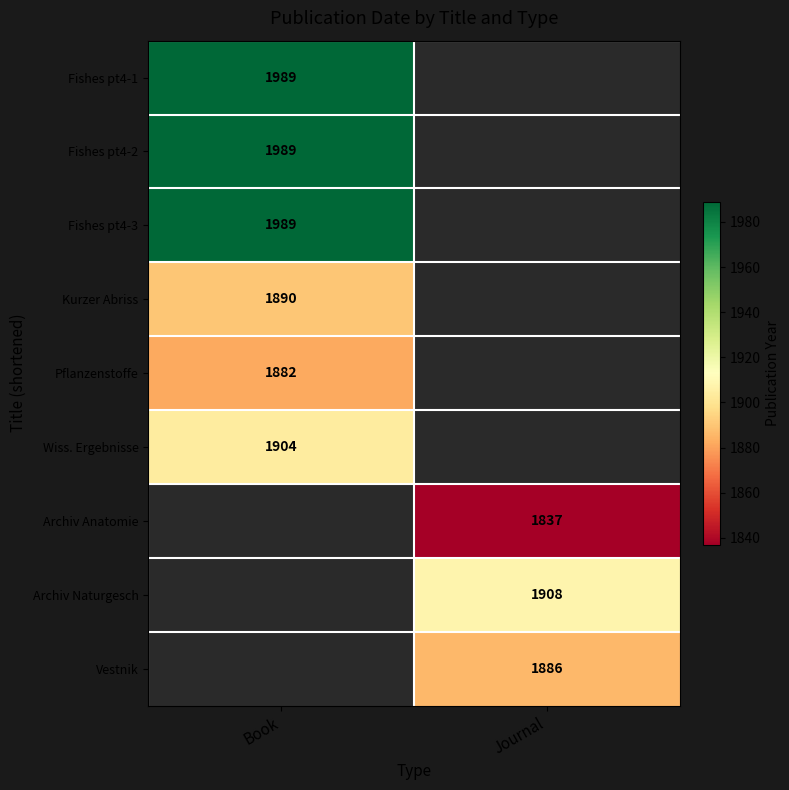

Which category has the highest value across all series?

Book